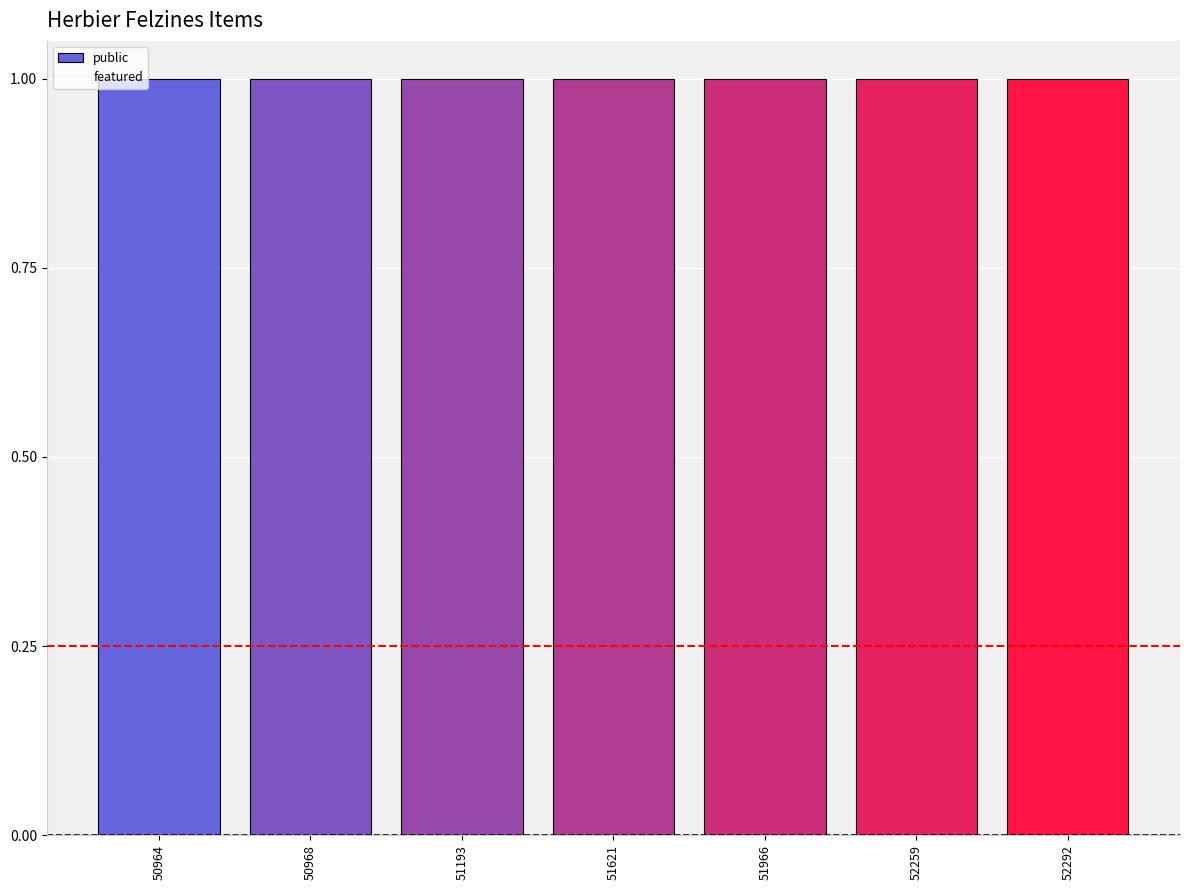

Which series has the widest spread of values?

public